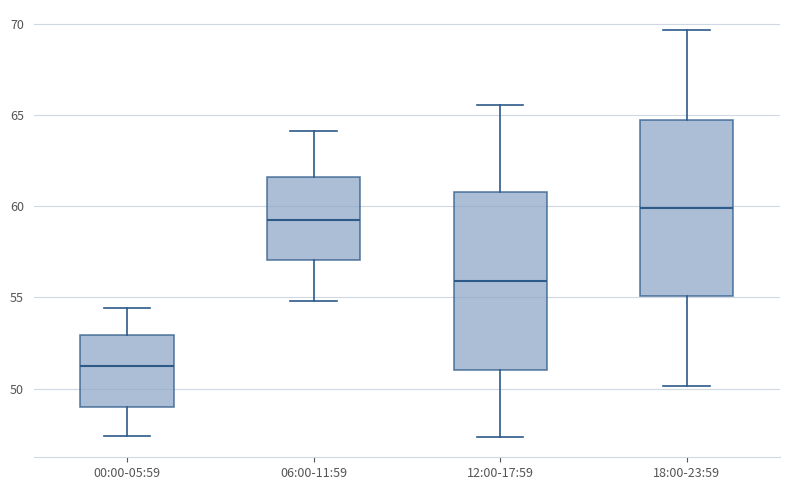

Reading left to right, transcribe this box plot: for each box, give where its median line is, the range the box spans, and where its two whiskers end, as read against the y-axis. The values are not printed on the chart, so give them approximately, as read against the axis.

00:00-05:59: median 51.0, box 49.0 to 53.0, whiskers 47.5 to 54.5
06:00-11:59: median 59.0, box 57.0 to 61.5, whiskers 55.0 to 64.0
12:00-17:59: median 56.0, box 51.0 to 61.0, whiskers 47.5 to 65.5
18:00-23:59: median 60.0, box 55.0 to 64.5, whiskers 50.0 to 69.5